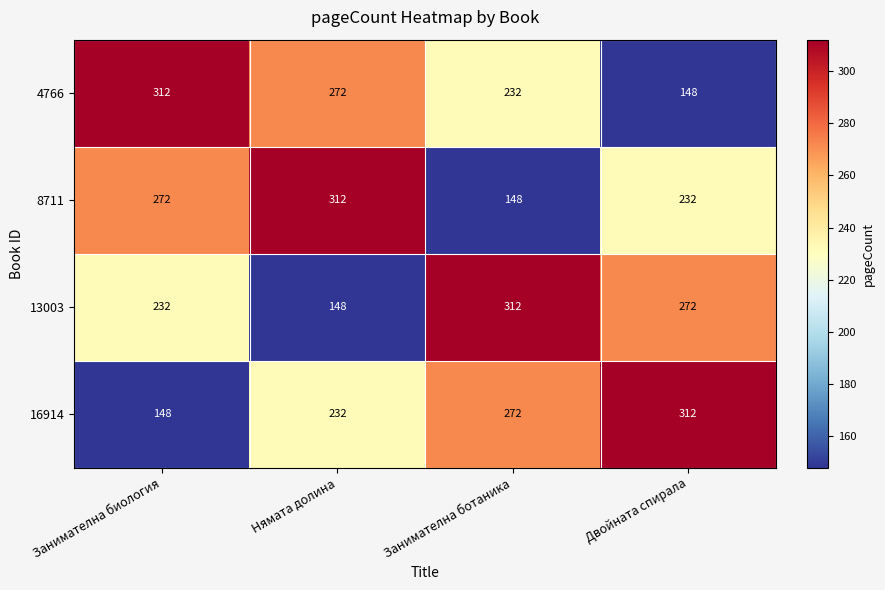

True or false: 13003 has a value of 392 at Двойната спирала.

False